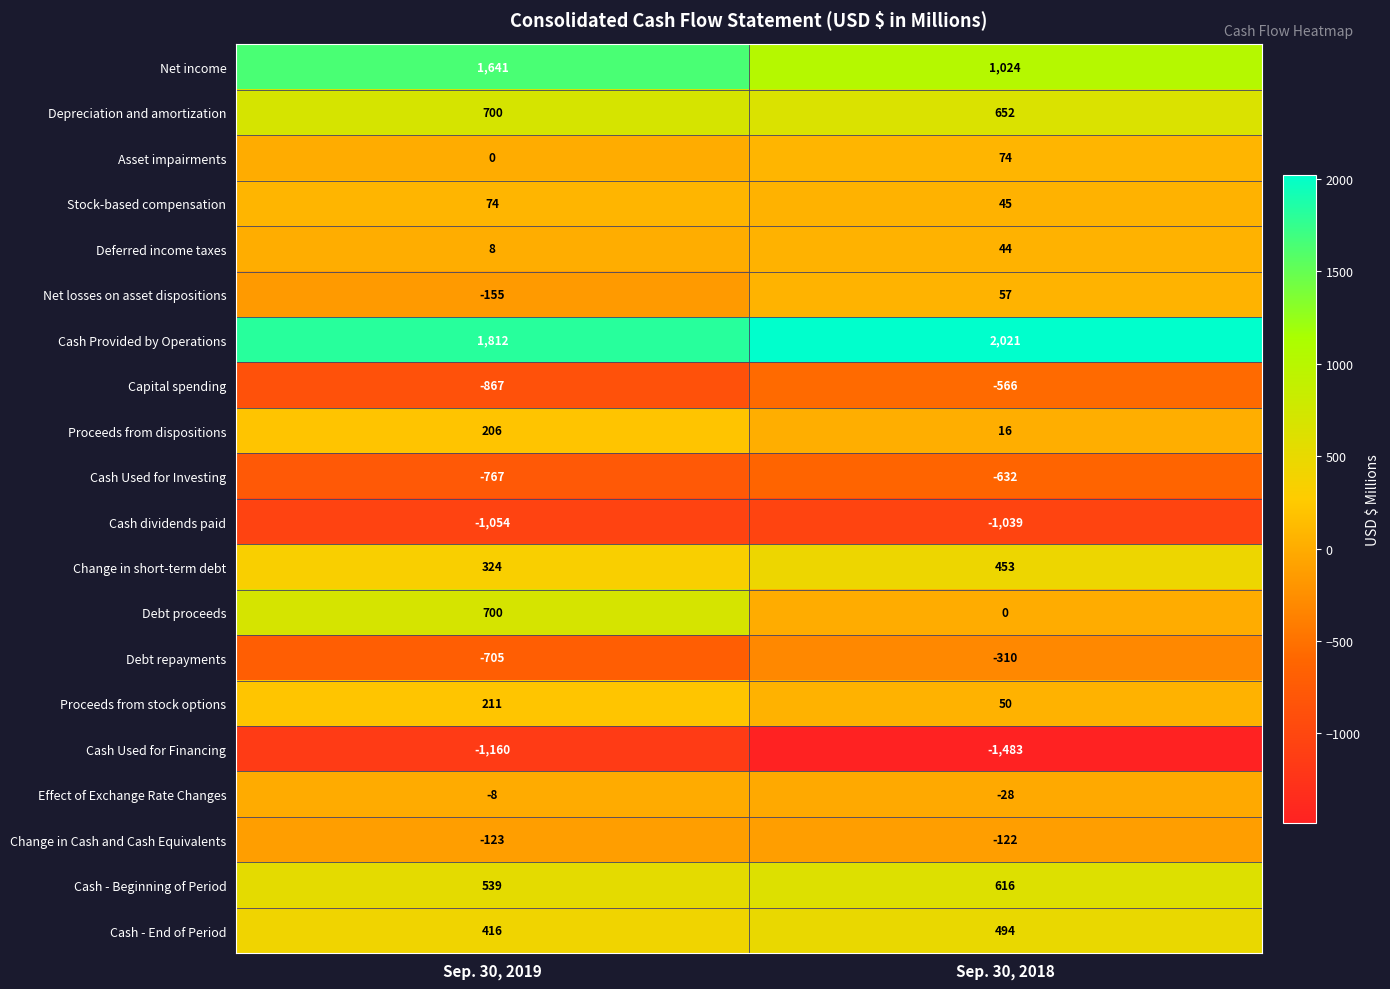

Which series changed the most between Sep. 30, 2019 and Sep. 30, 2018?

Debt proceeds